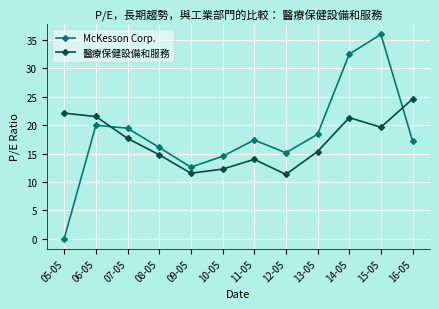

Rank the series at 05-05 from highest to lowest value.

醫療保健設備和服務, McKesson Corp.